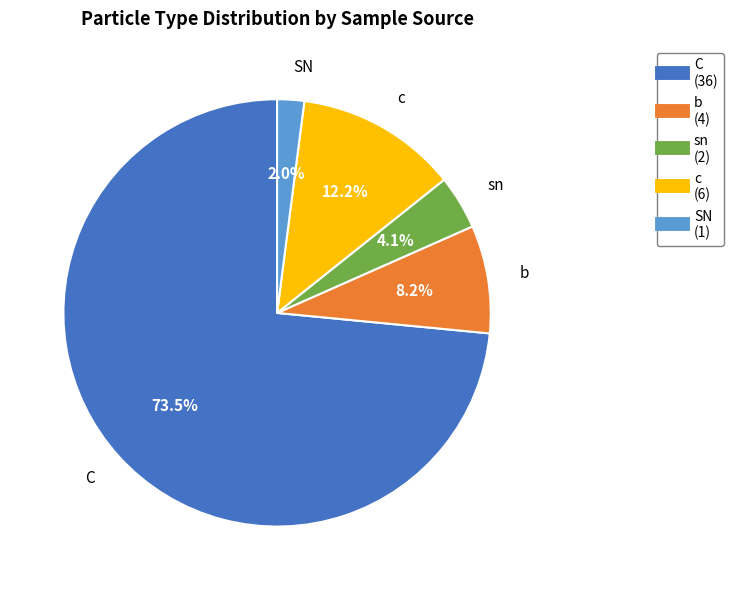

Which slice is the smallest?

SN